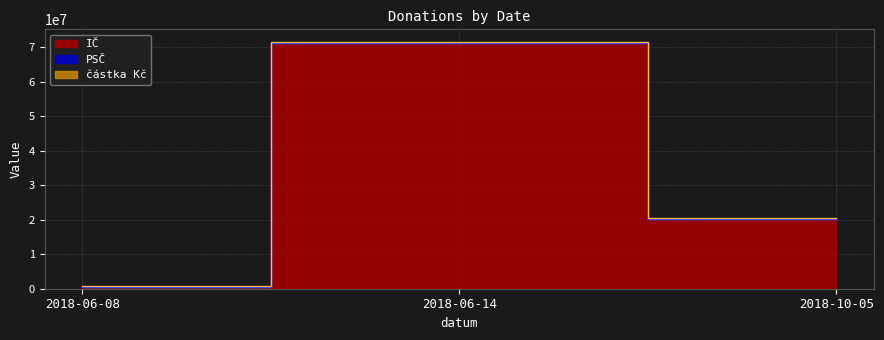

What are all the series names shown in the legend?

částka Kč, IČ, PSČ